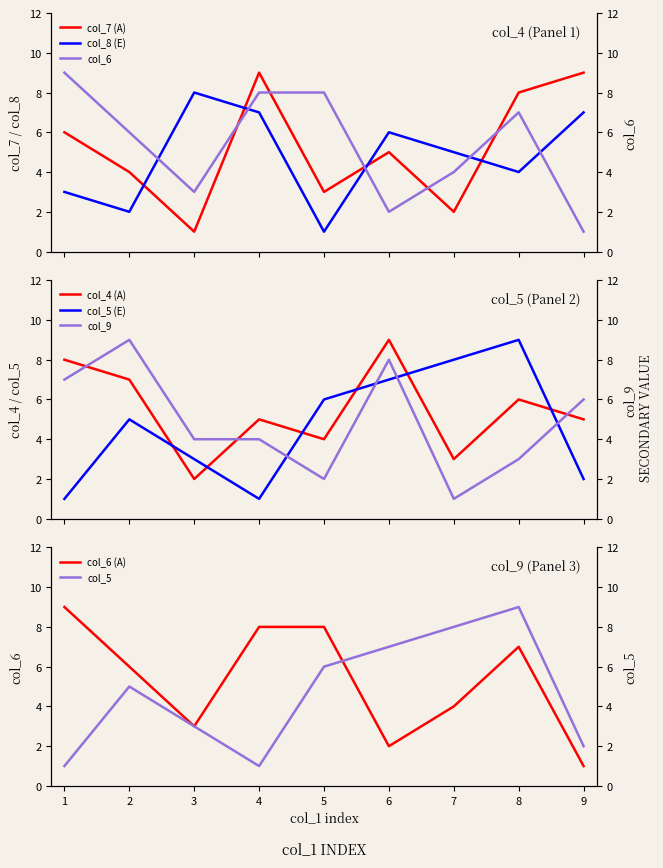

True or false: col_5 and col_7 cross at least once.

True